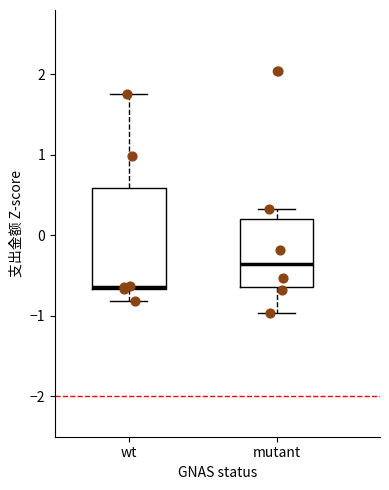

Comparing the boxes themselves (not the whiskers), which one is the tallest?

wt